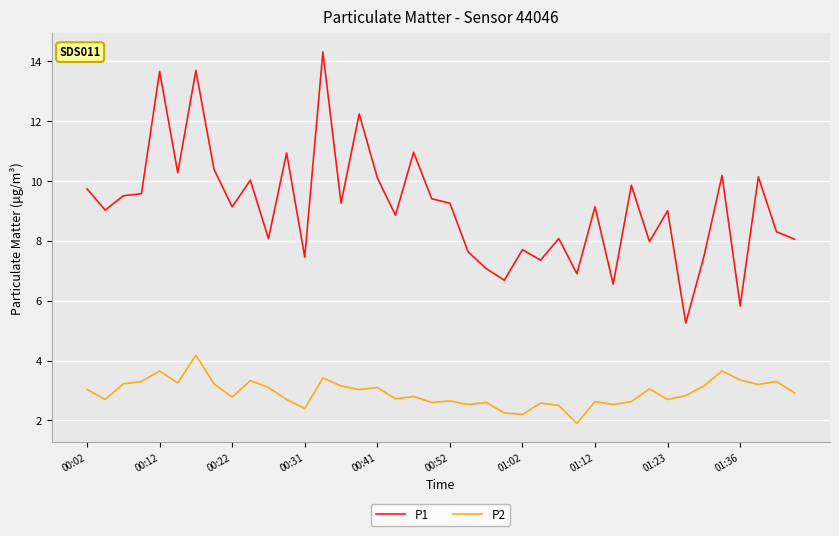

What is the highest value of the P1 series?

14.3